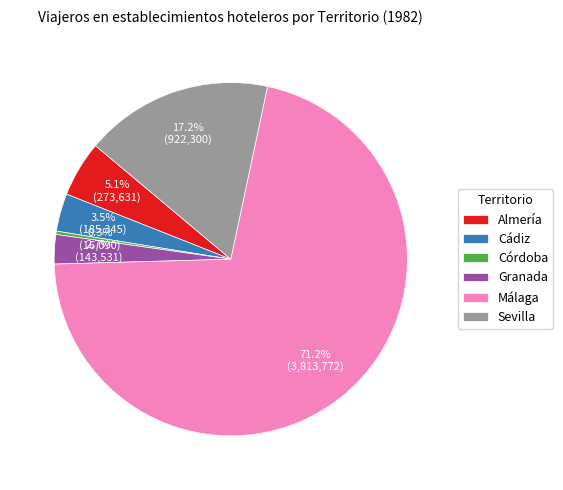

Which has a higher value, Granada or Córdoba?

Granada